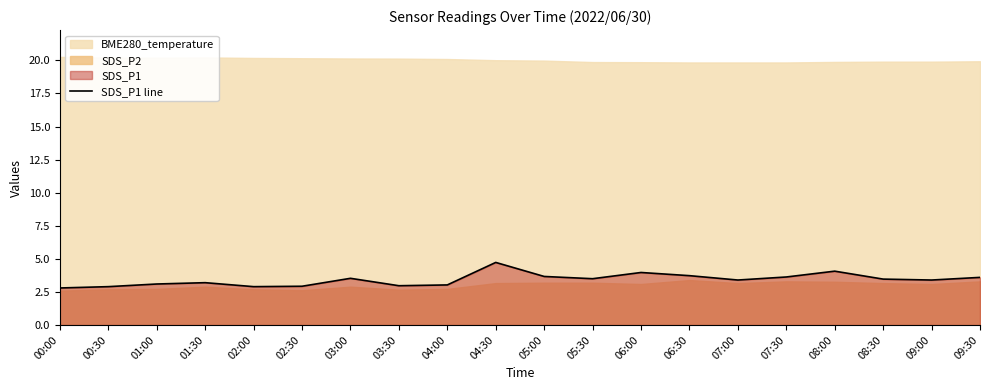

The chart shows a value of 1.6 at 04:30. True or false?

False